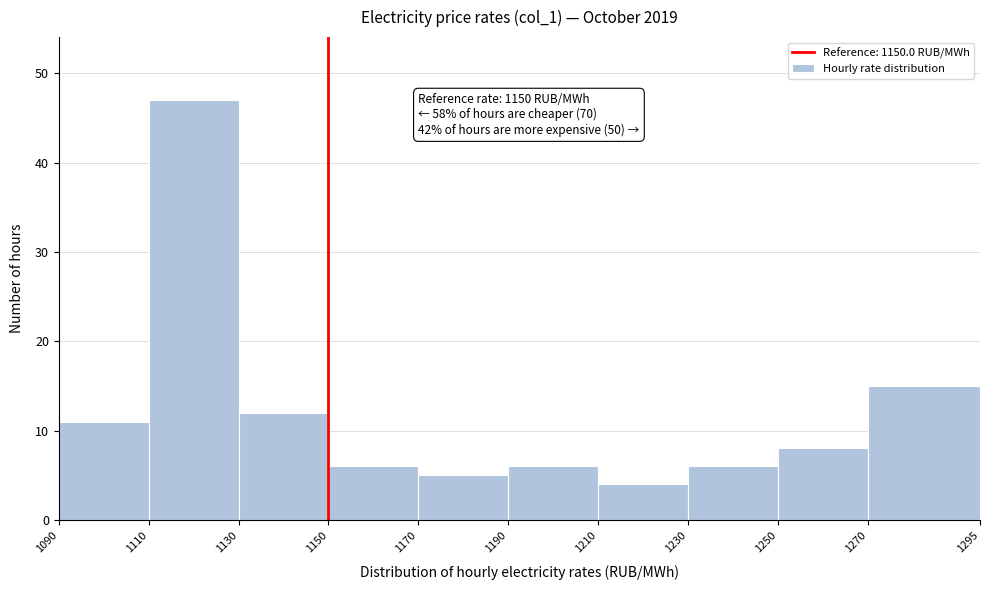

Which range on the x-axis has the tallest bar?

1110 to 1130